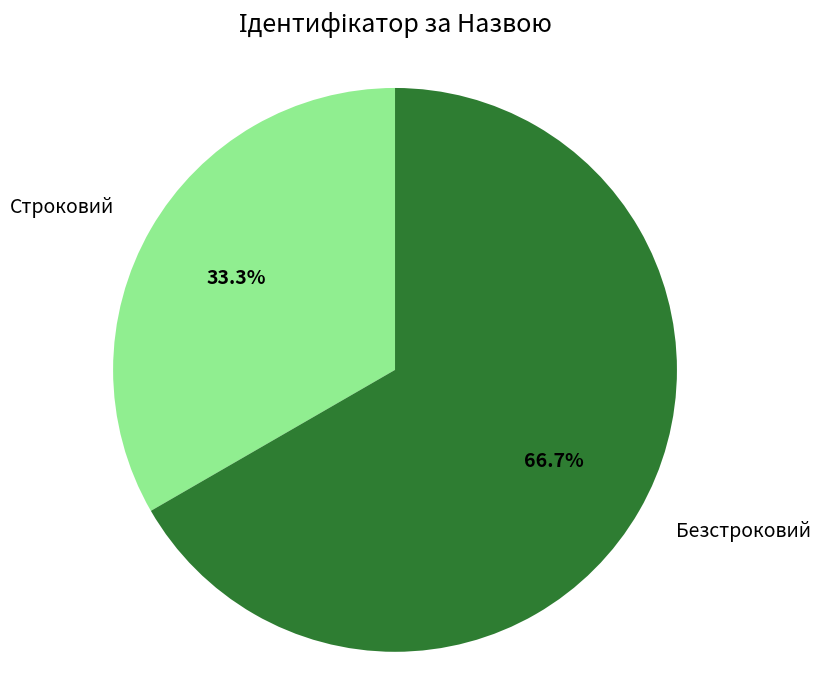

True or false: Безстроковий accounts for 67% of the total.

True